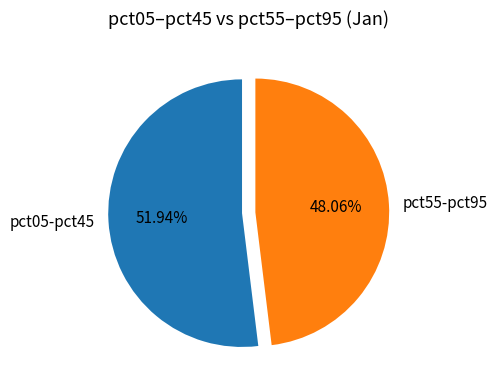

How many segments does this pie chart have?

2